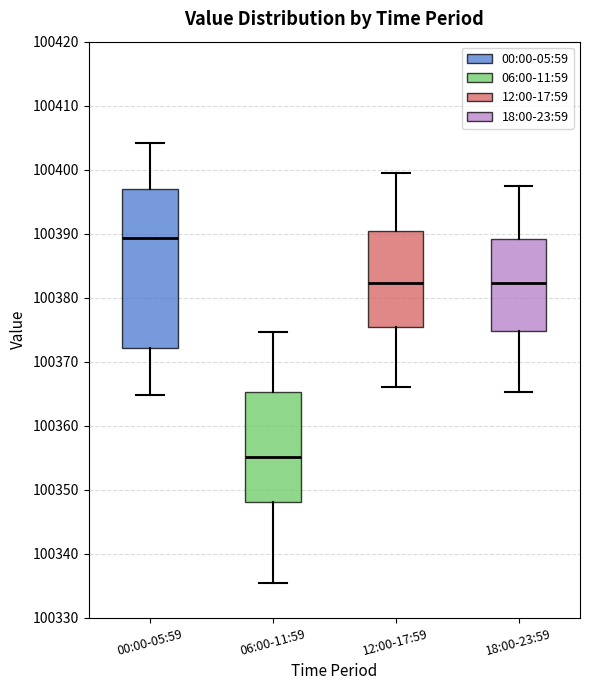

Which box is the tallest, from its lower edge to its upper edge?

00:00-05:59